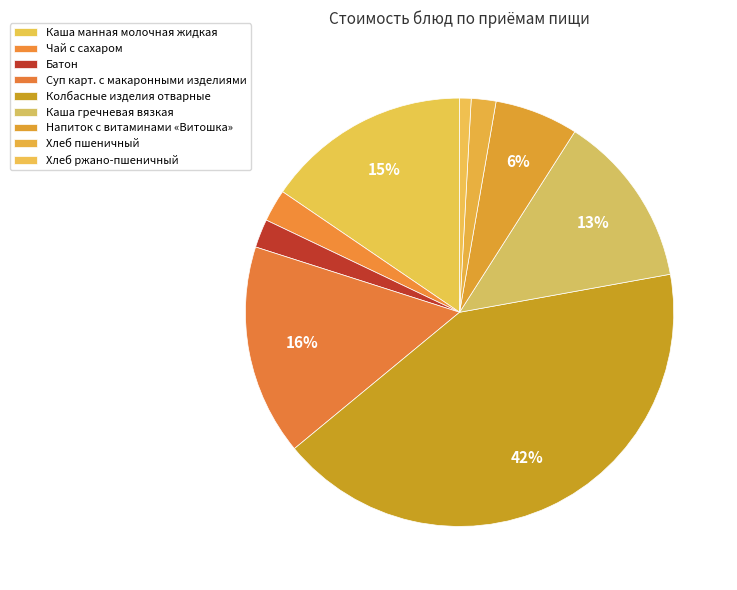

Between Суп карт. с макаронными изделиями and Каша гречневая вязкая, which is larger?

Суп карт. с макаронными изделиями